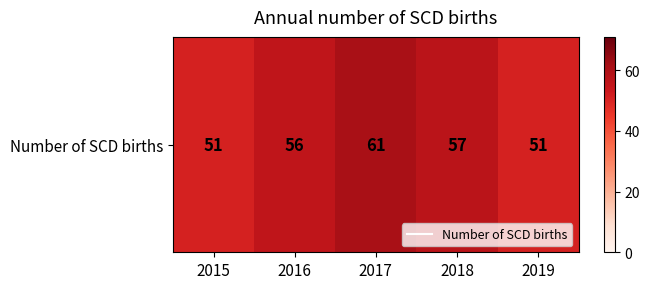

How many data points are less than 56?

2